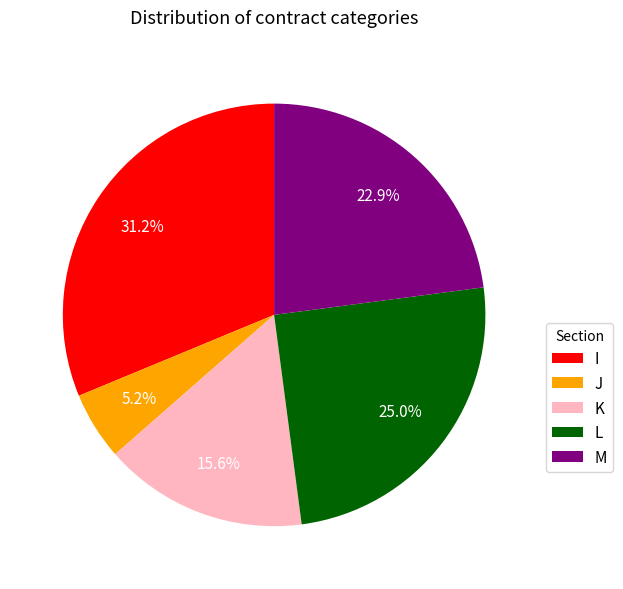

Rank the categories by value from highest to lowest.

I, L, M, K, J